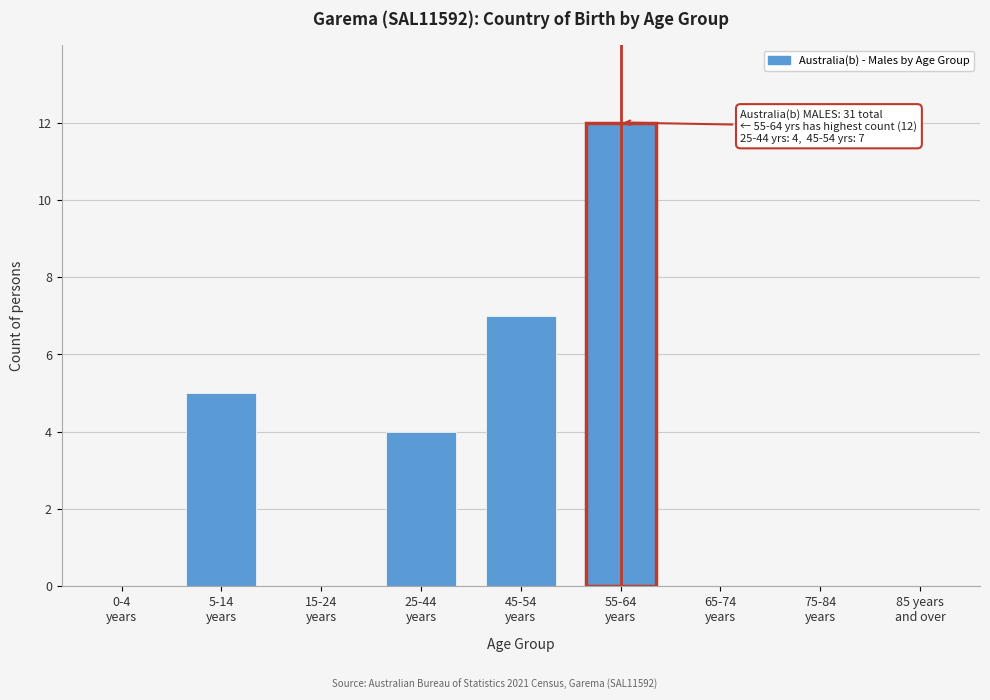

What is the greatest value displayed?

12